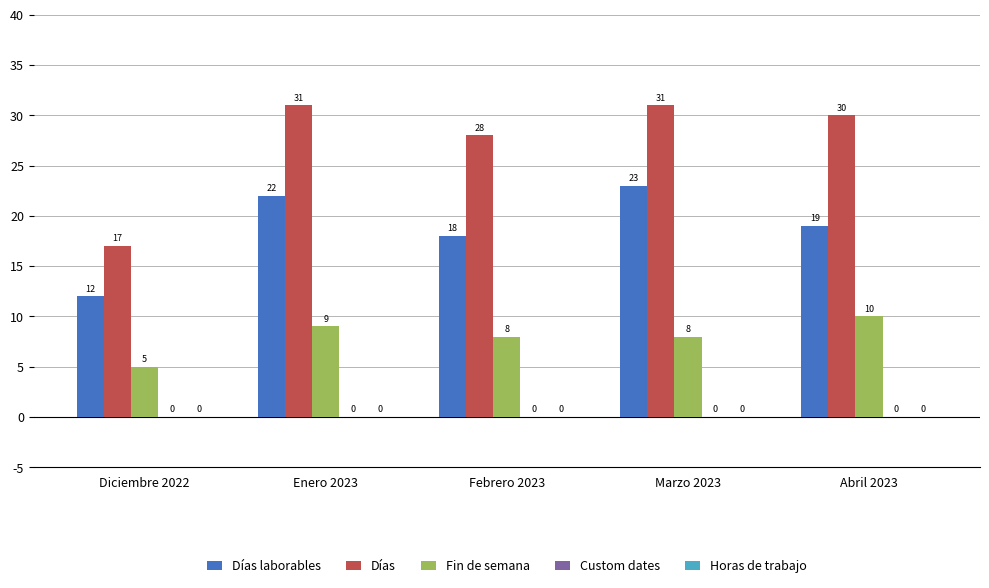

Which series has the widest spread of values?

Días